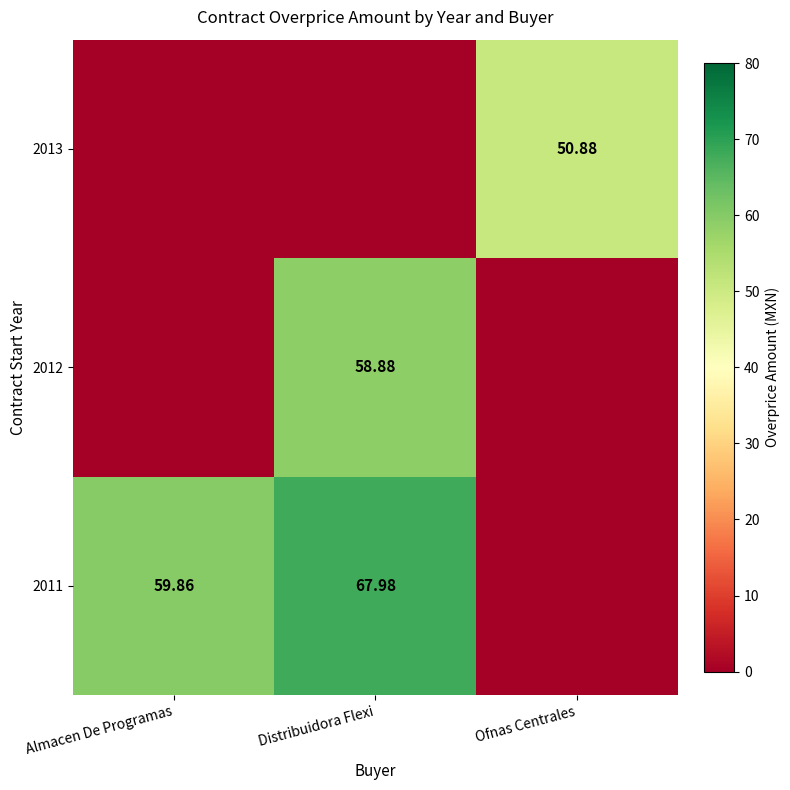

Which has a higher value, Distribuidora Flexi or Ofnas Centrales?

Distribuidora Flexi